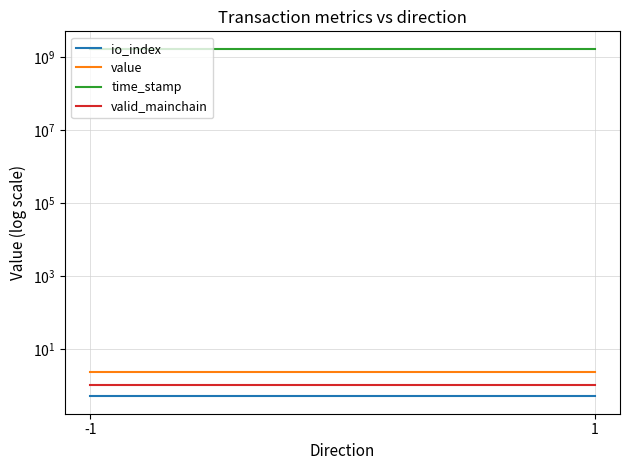

What is the value of the io_index point at the 2nd from the left?

0.5